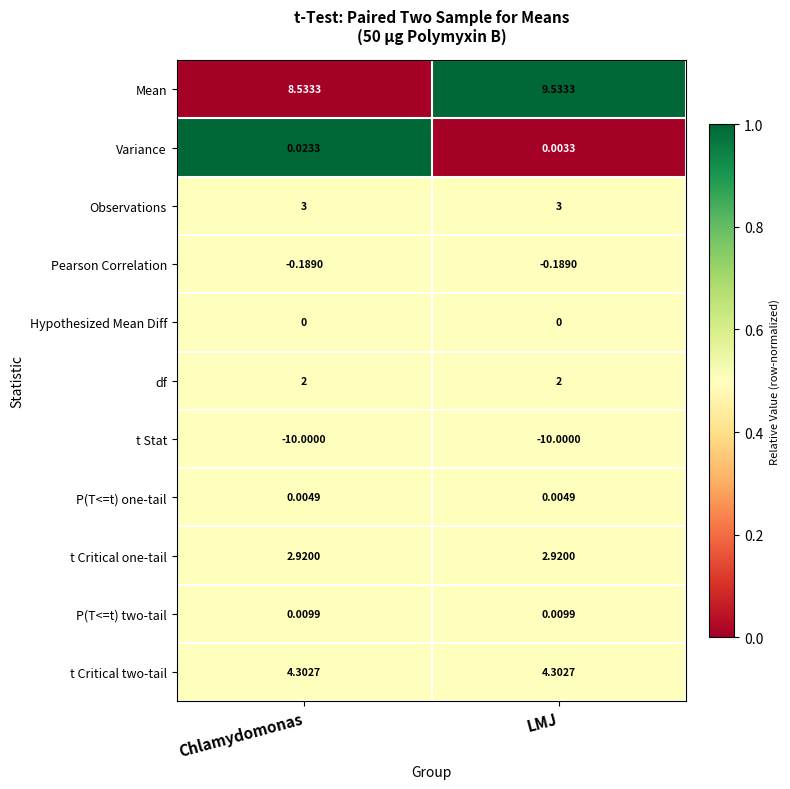

List the series in order of their peak value, lowest first.

t Stat, Pearson Correlation, Hypothesized Mean Diff, P(T<=t) one-tail, P(T<=t) two-tail, Variance, df, t Critical one-tail, Observations, t Critical two-tail, Mean